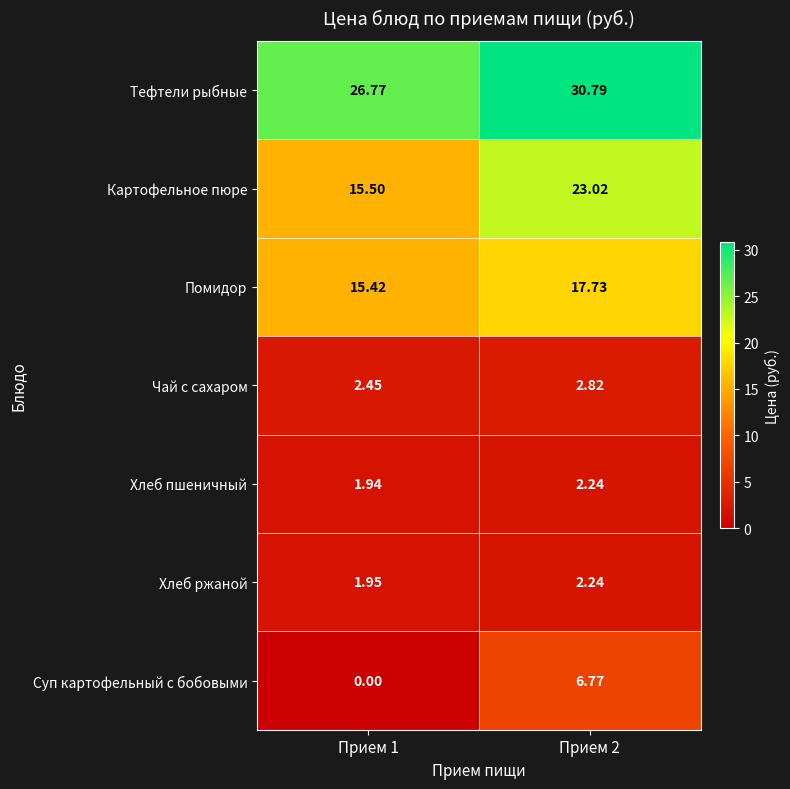

Which series changed the most between Прием 1 and Прием 2?

Картофельное пюре